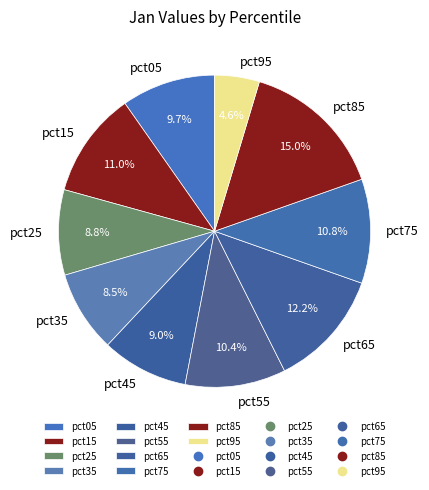

What is the smallest slice in the pie chart?

pct95